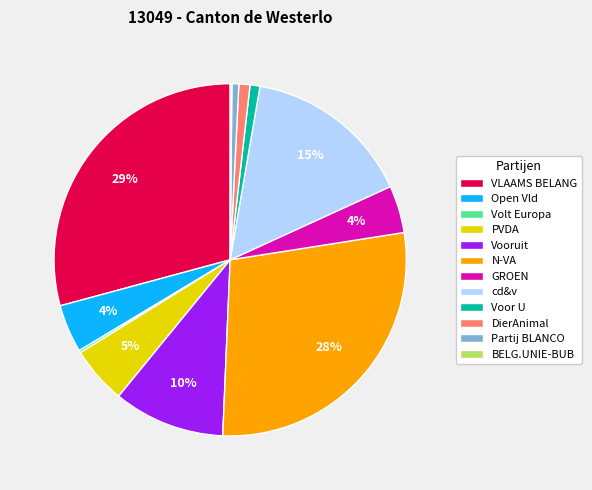

Which has a higher value, N-VA or DierAnimal?

N-VA